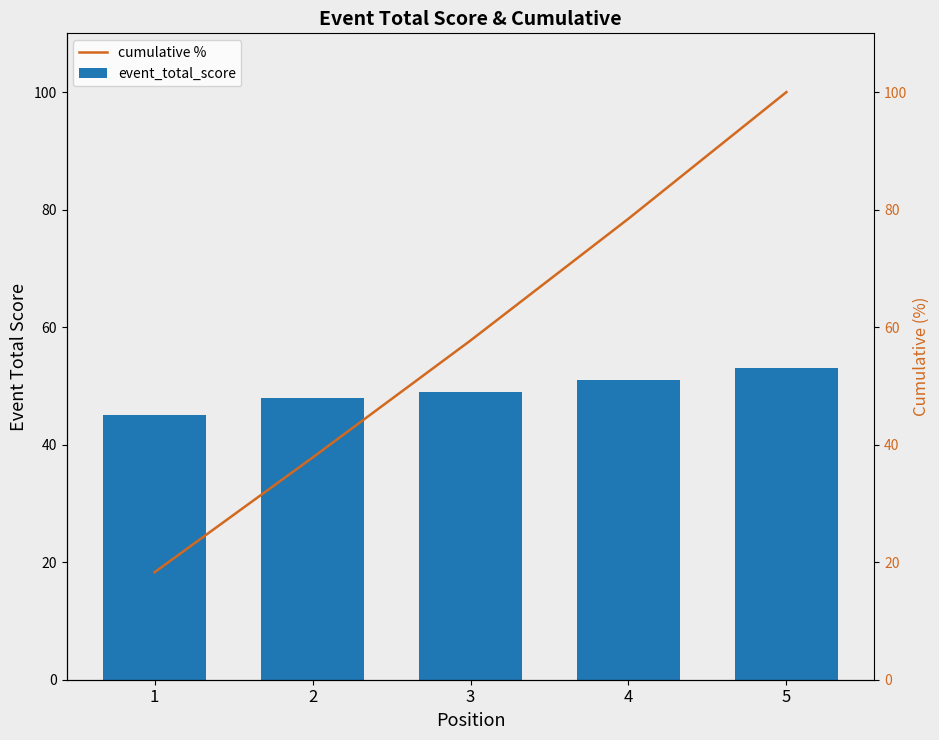

What is the value of the event_total_score bar at the 2nd from the left?

48.0